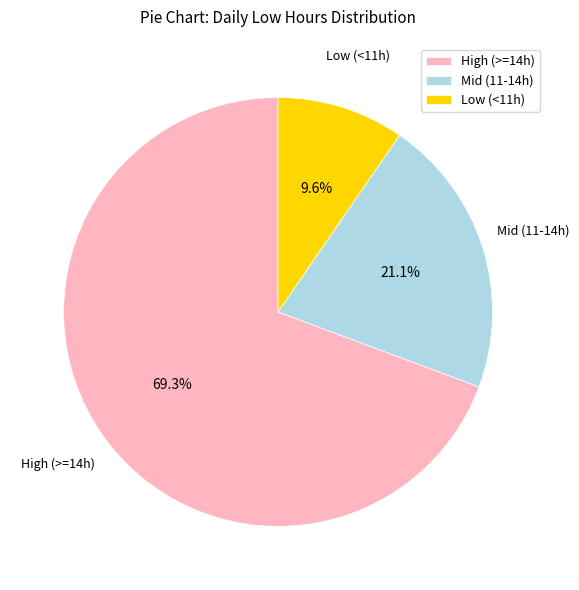

What percentage is NOT represented by Low (<11h)?

90.4%